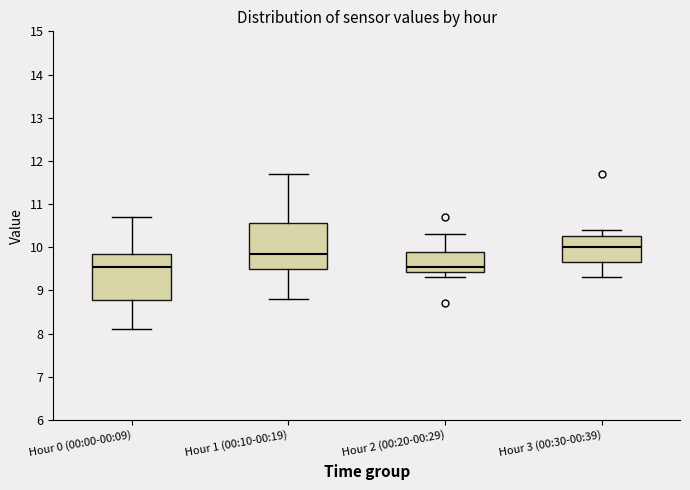

Where is the lower edge of the box for Hour 3 (00:30-00:39) on the y-axis? The values are not printed on the chart, so give them approximately, as read against the axis.

9.7